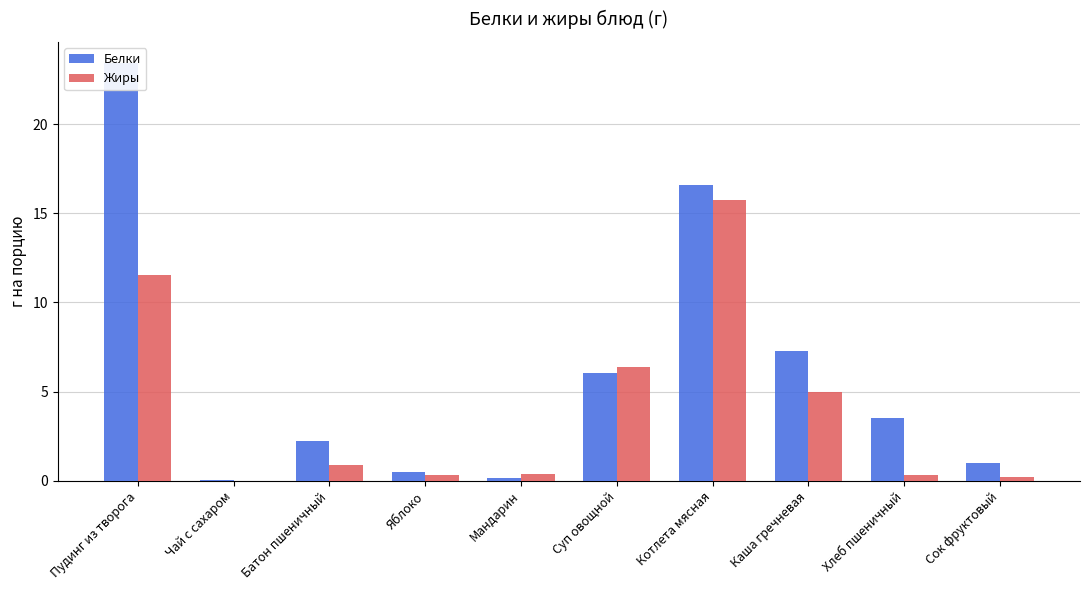

Reading left to right, what are all the values shown in this chart?

Белки: 23.4	0.0	2.2	0.5	0.2	6.0	16.6	7.3	3.5	1.0
Жиры: 11.5	0.0	0.9	0.3	0.4	6.4	15.8	5.0	0.3	0.2